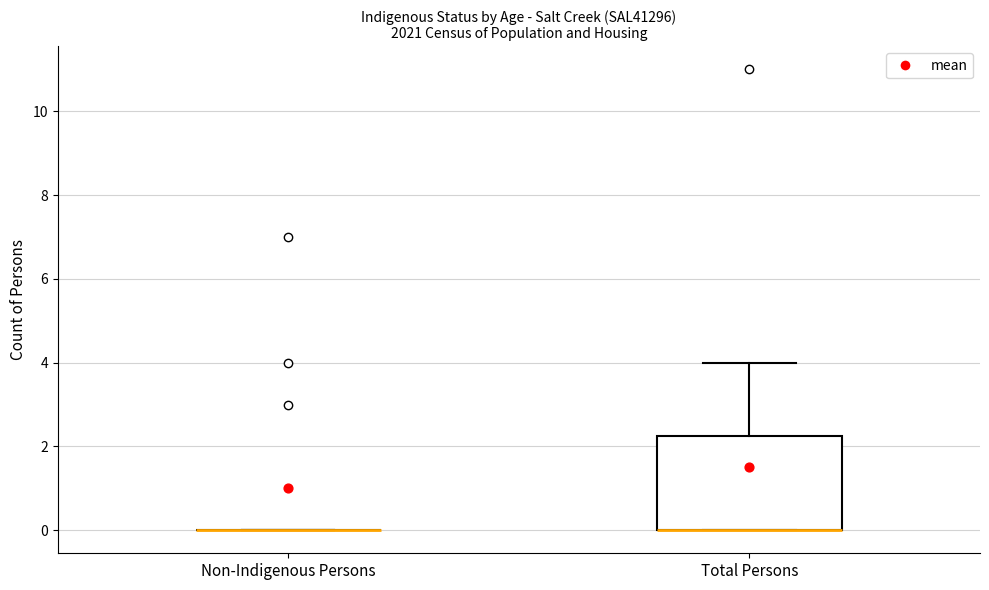

Reading left to right, transcribe this box plot: for each box, give where its median line is, the range the box spans, and where its two whiskers end, as read against the y-axis. The values are not printed on the chart, so give them approximately, as read against the axis.

Non-Indigenous Persons: box collapsed to a line at 0.0, whiskers 0.0 to 0.0
Total Persons: median 0.0 (drawn on the box's lower edge), box 0.0 to 2.2, whiskers 0.0 to 4.0